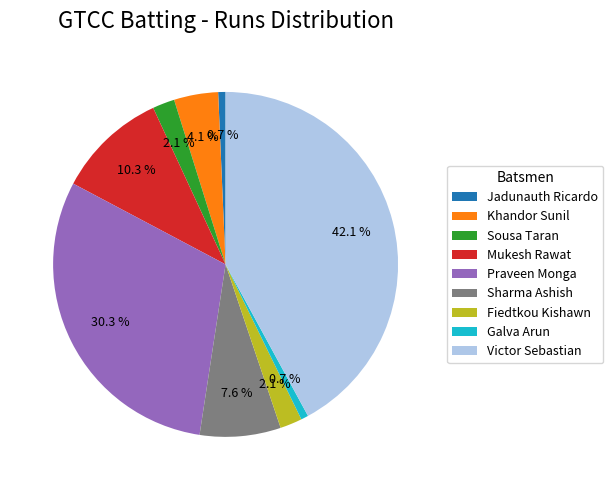

Is Praveen Monga the majority of the pie?

No